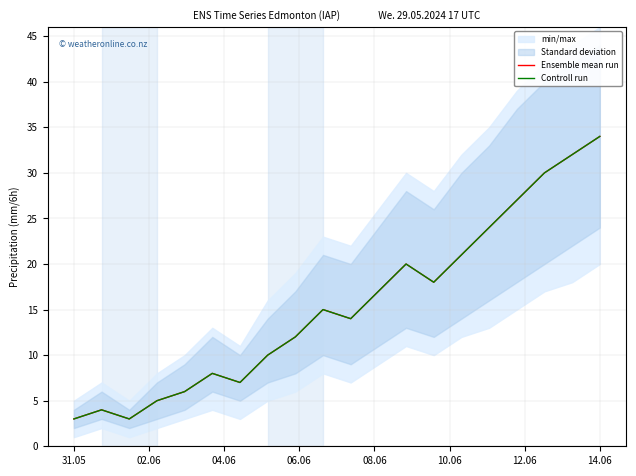

True or false: Ensemble mean run has a value of 24 at 15.

True